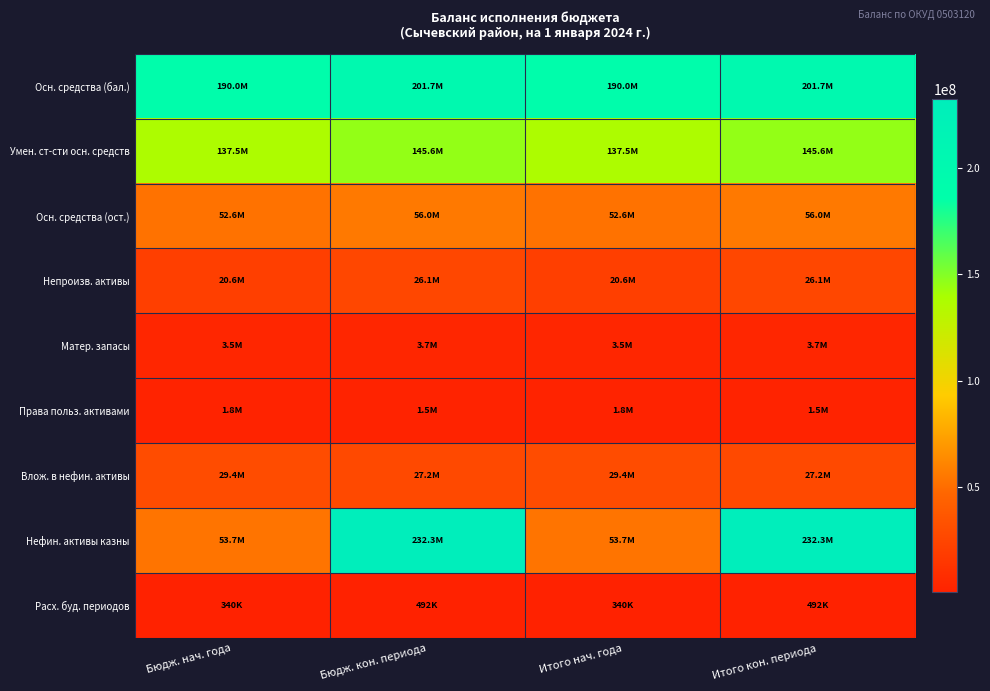

Between Бюдж. нач. года and Бюдж. кон. периода, which series saw the biggest shift?

Нефин. активы казны